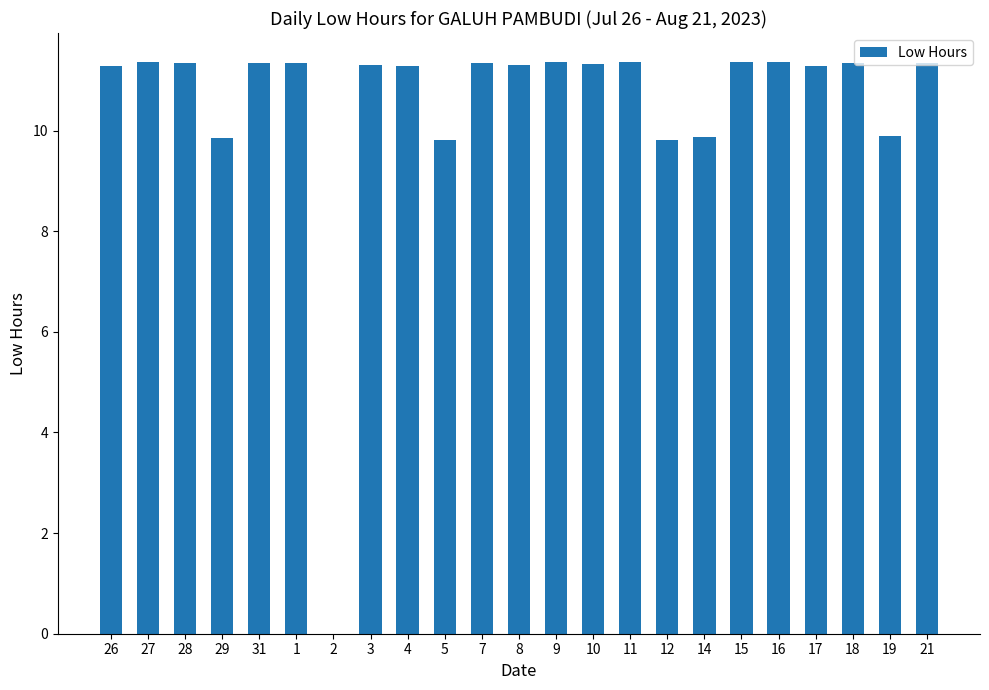

The value at 10 is 15.6. True or false?

False